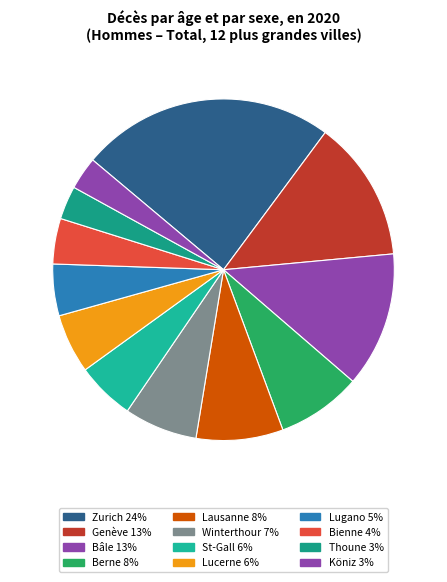

To the nearest percent, what portion does Lucerne represent?

6%